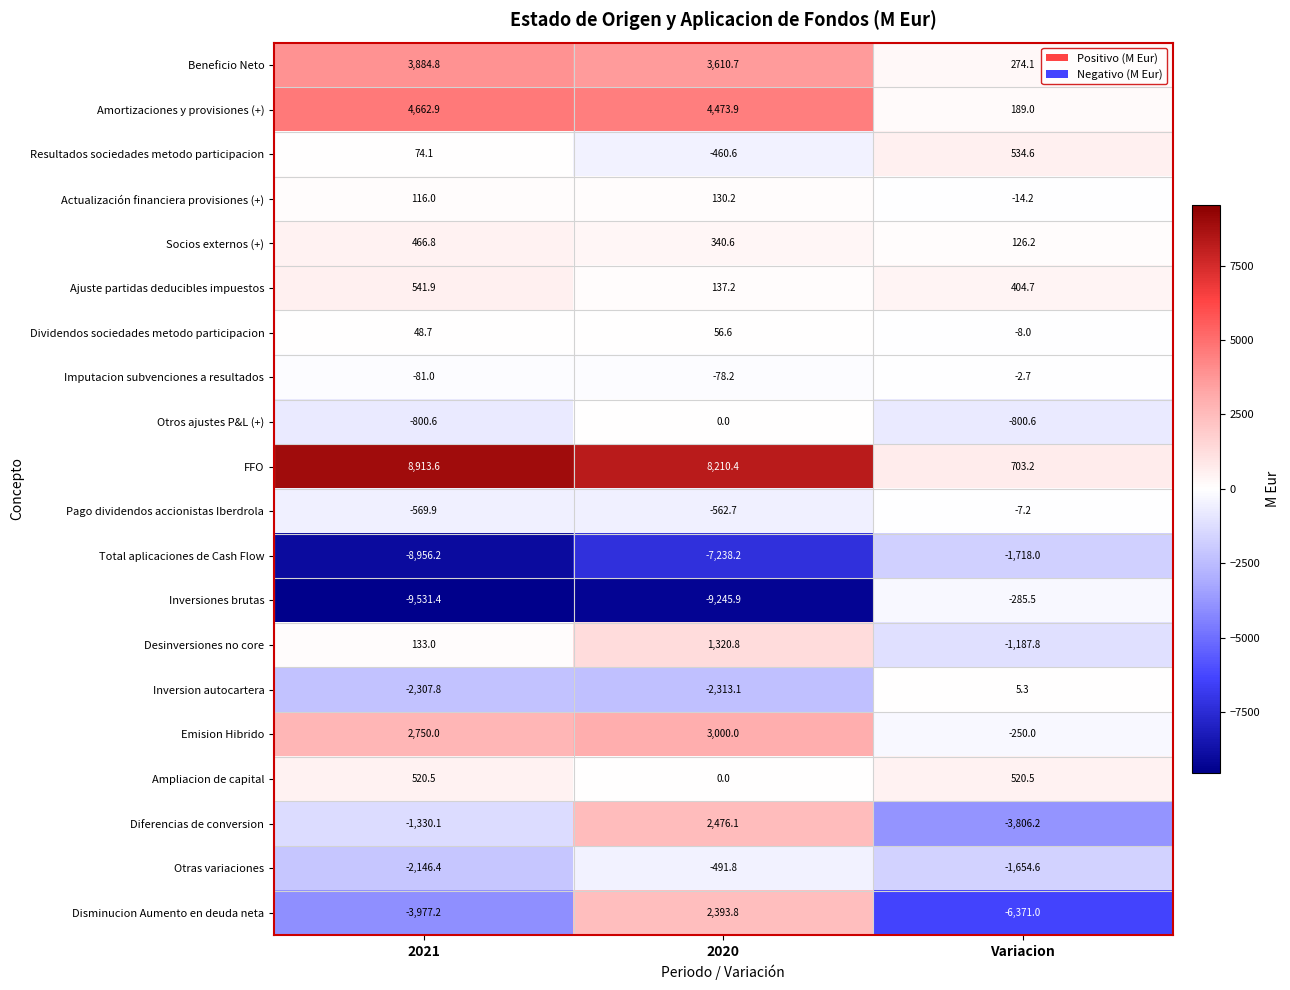

Which label corresponds to the smallest value in the chart?

2021